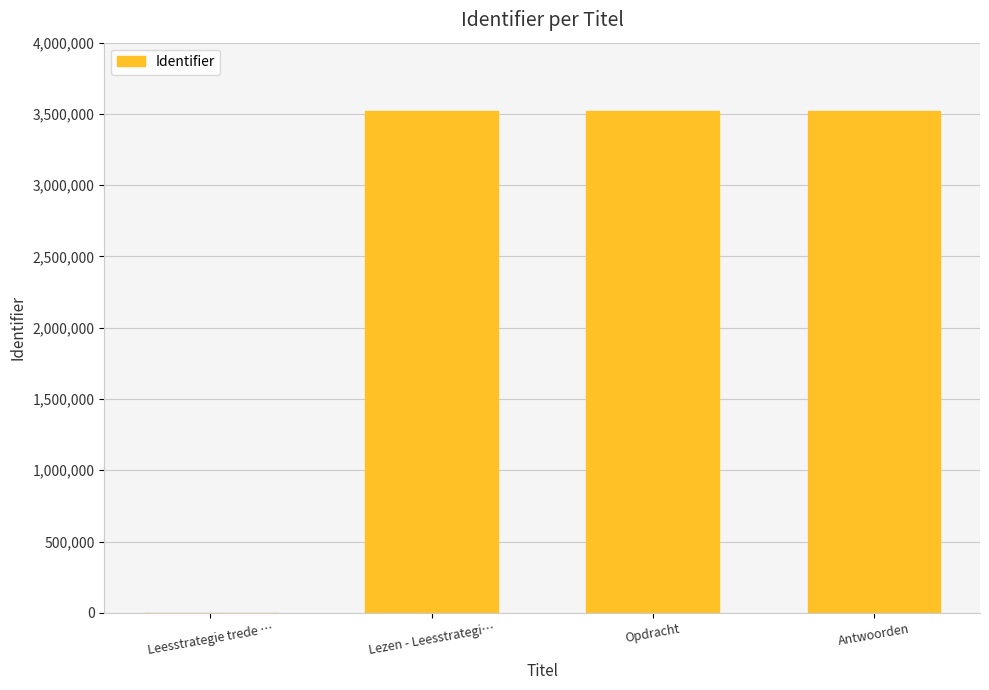

Between Opdracht and Leesstrategie trede …, which is larger?

Opdracht